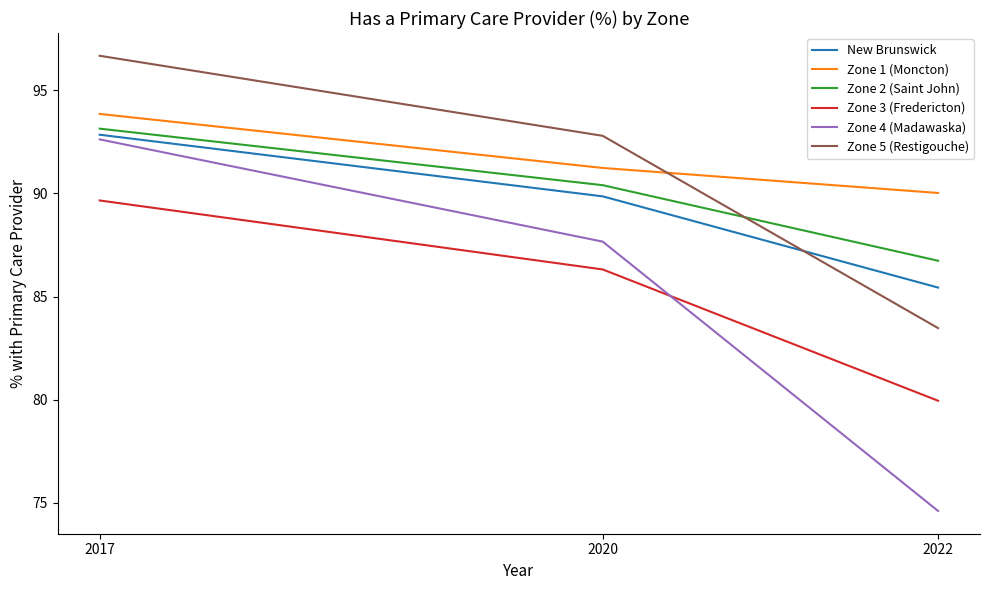

What is the difference between the highest and lowest values at 2022?

15.4